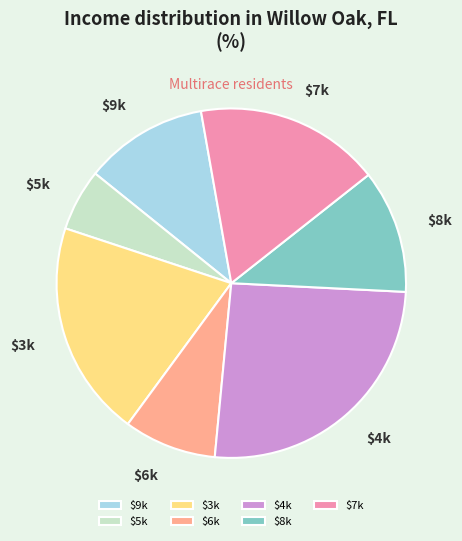

True or false: $7k accounts for 17% of the total.

True